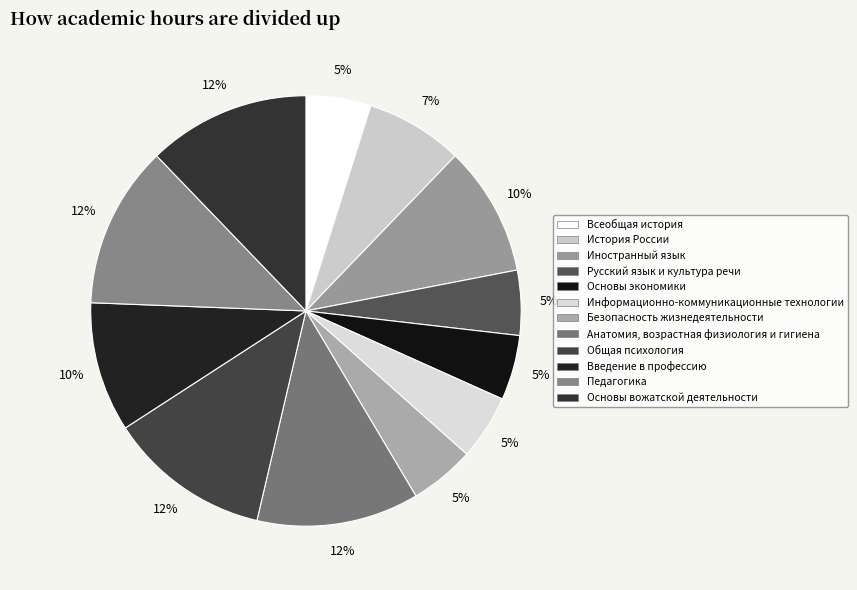

Is there a majority slice in this chart?

No